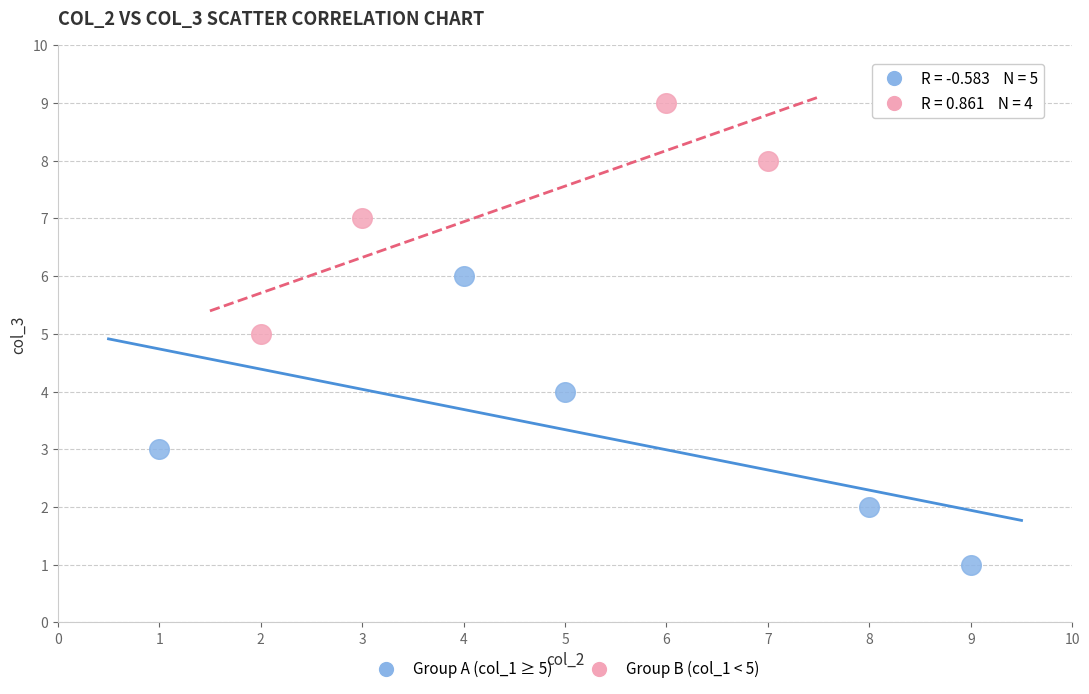

Which series has the largest Y range (max minus min)?

Group A (col_1 ≥ 5)